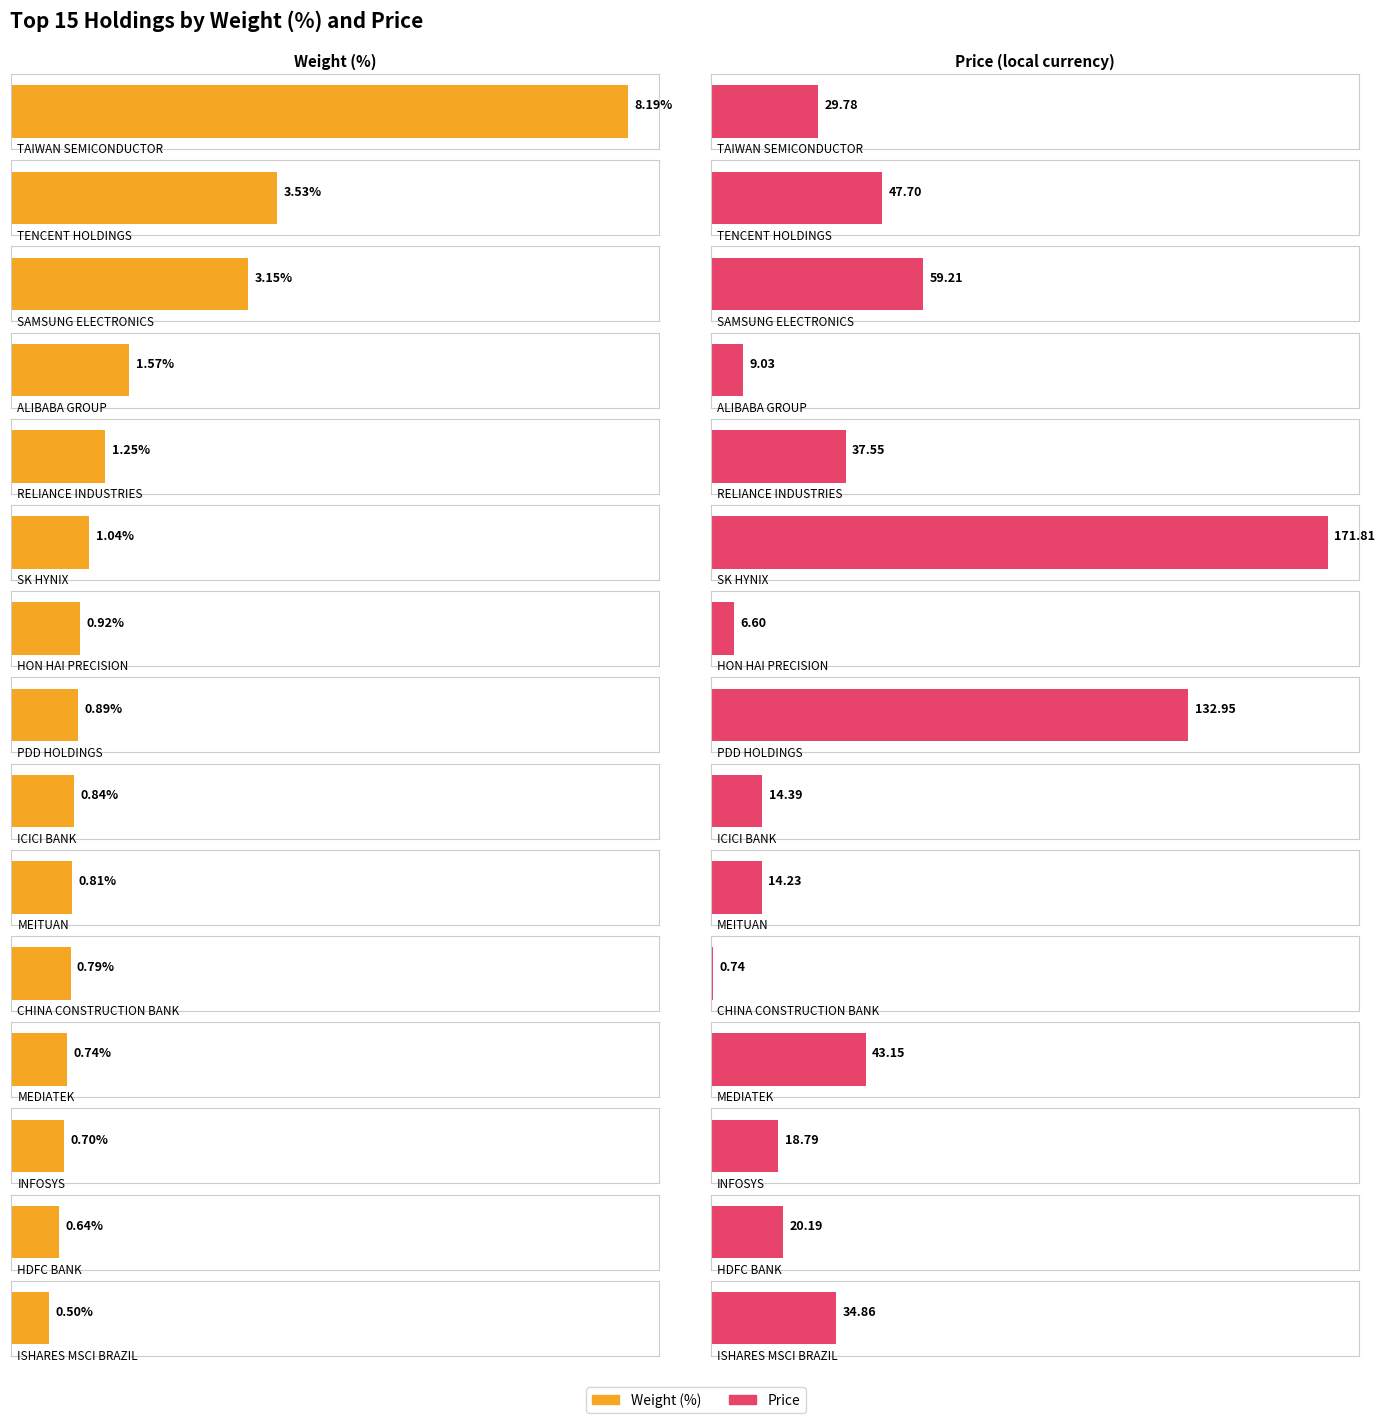

What are all the series names shown in the legend?

Weight (%), Price